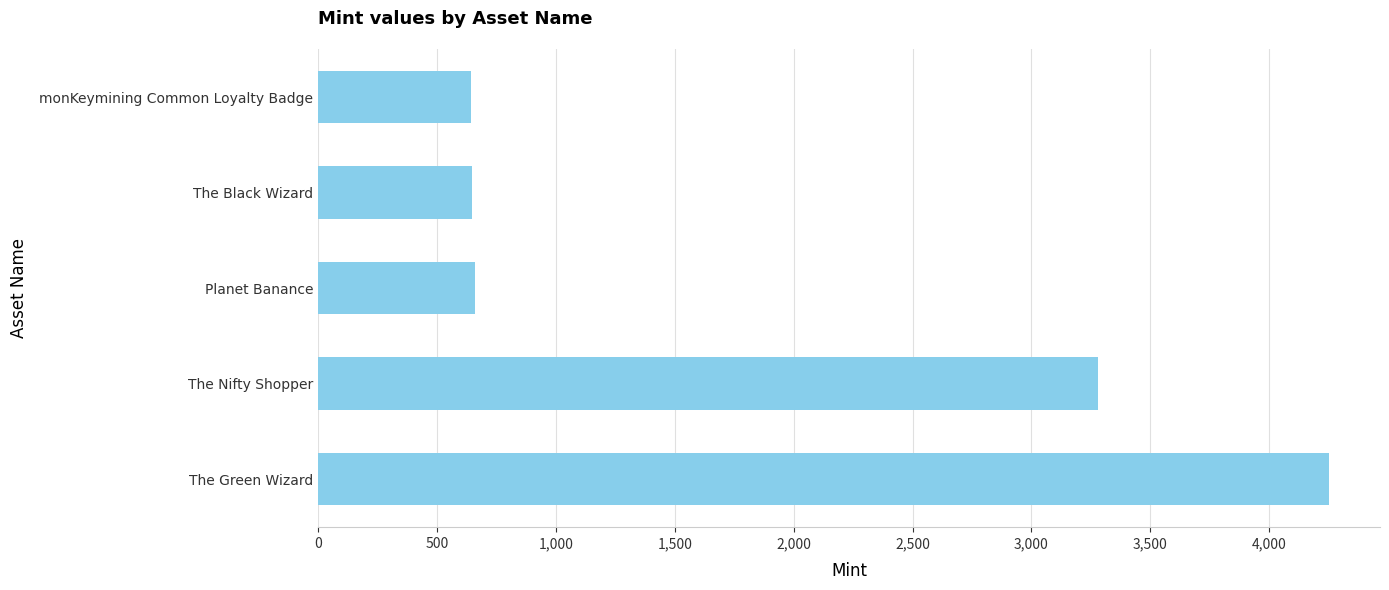

Between The Green Wizard and The Black Wizard, which is larger?

The Green Wizard